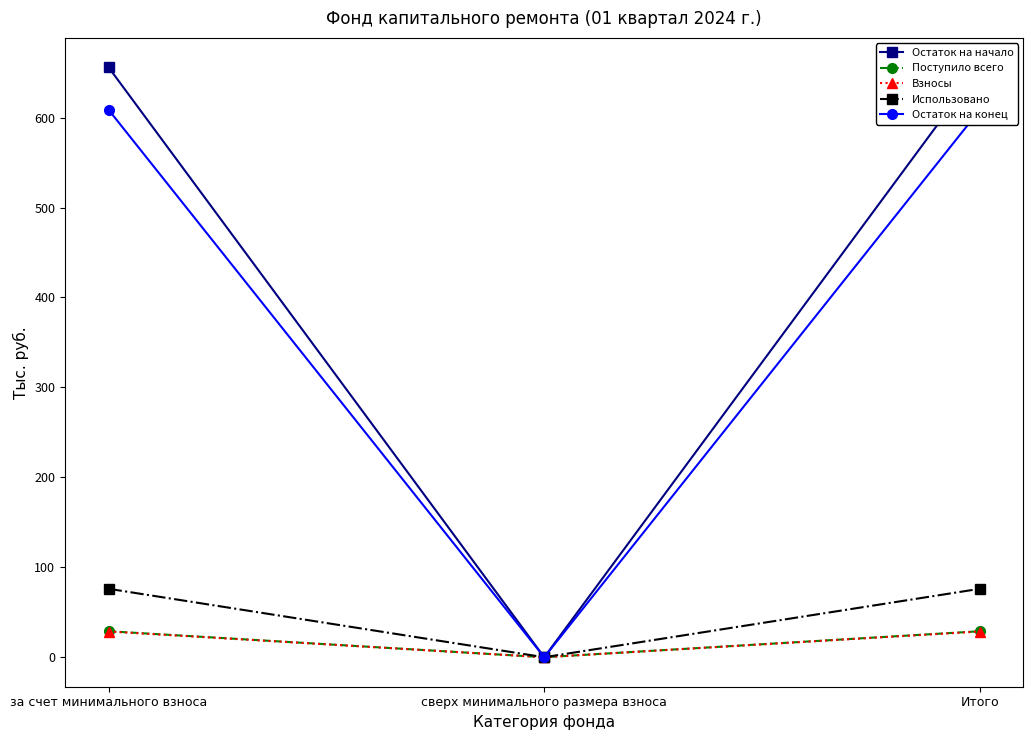

How many lines are shown in the chart?

5